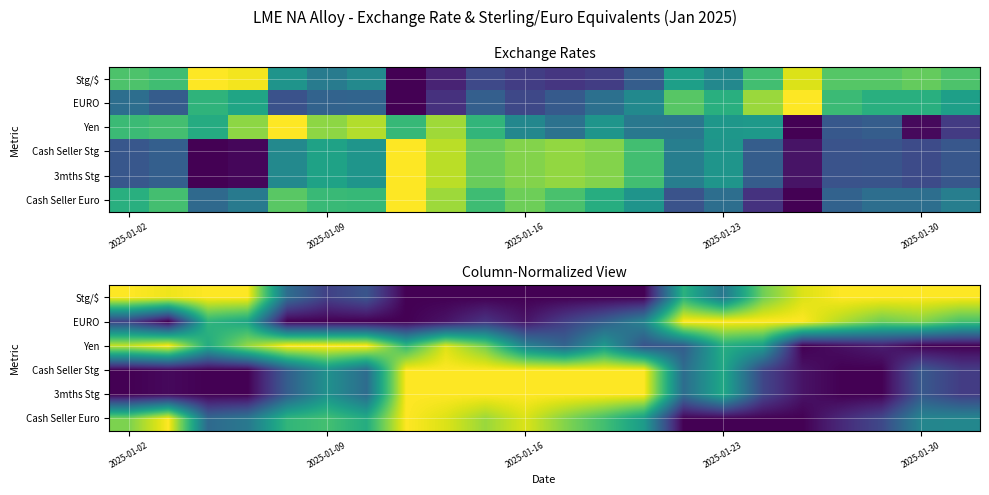

How many categories are shown in the chart?

22